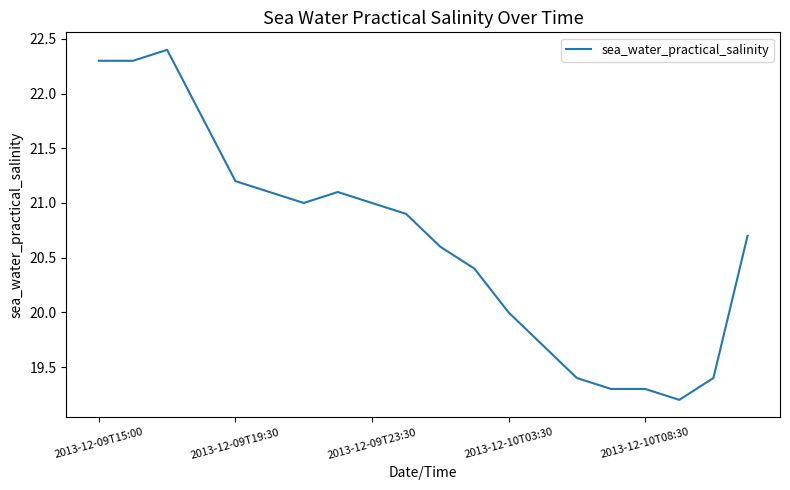

What is the minimum value shown in the chart?

19.2